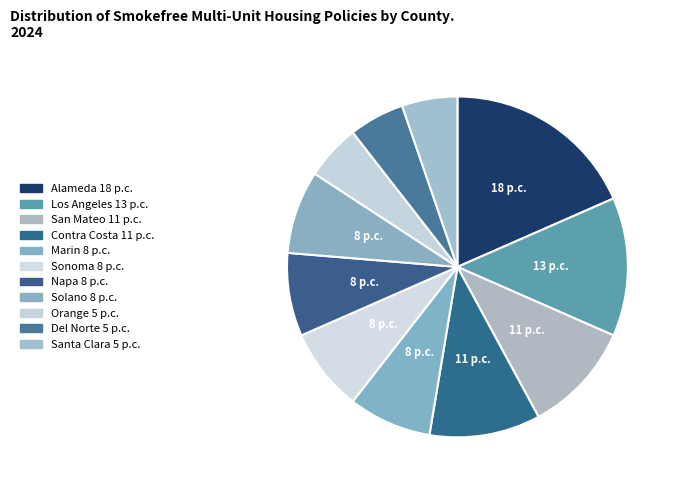

To the nearest percent, what portion does Napa represent?

8%